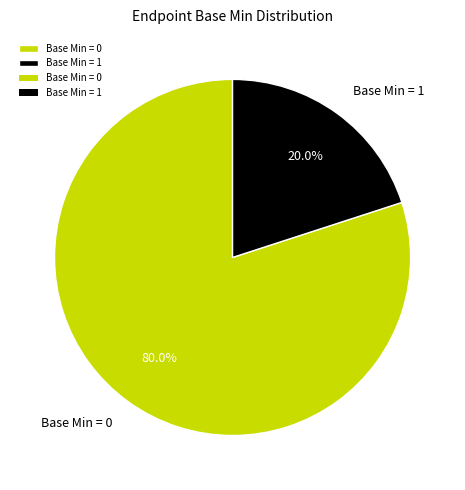

Does Base Min = 0 account for over 50% of the chart?

Yes